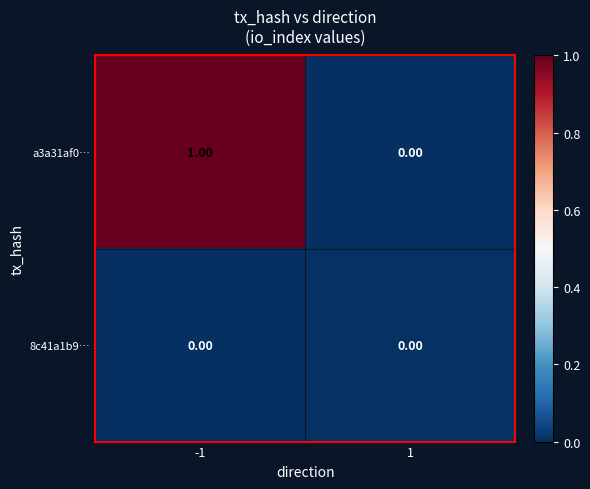

List the series in order of their overall mean, lowest first.

8c41a1b9…, a3a31af0…